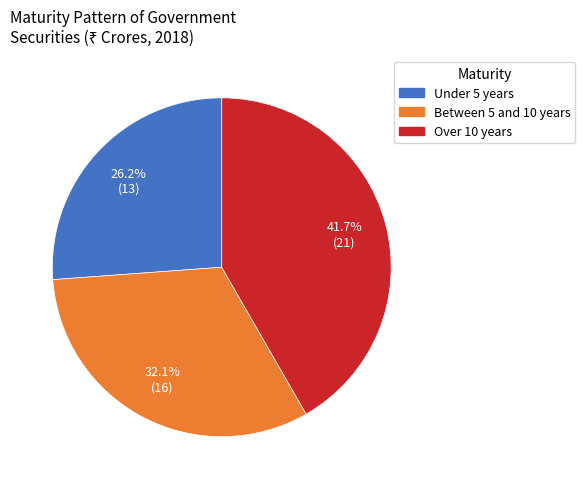

Does any single category account for the majority?

No